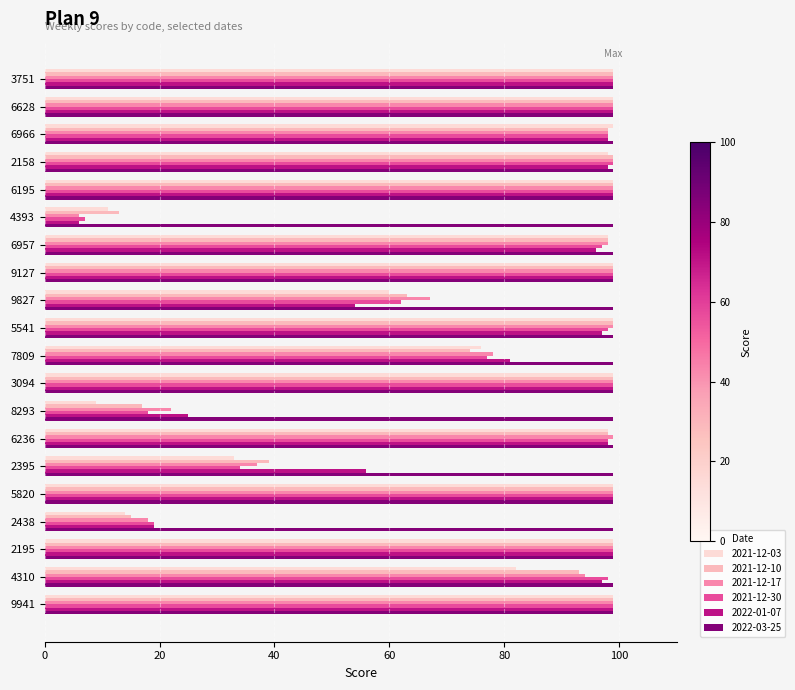

What is the lowest value of the 2021-12-30 series?

7